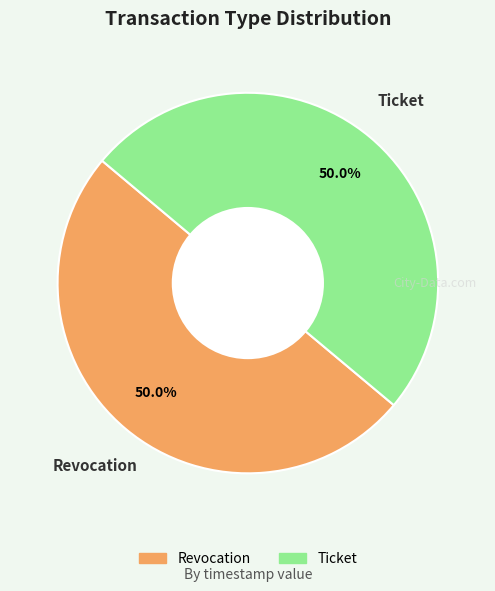

What percentage do Revocation and Ticket together represent?

100.0%